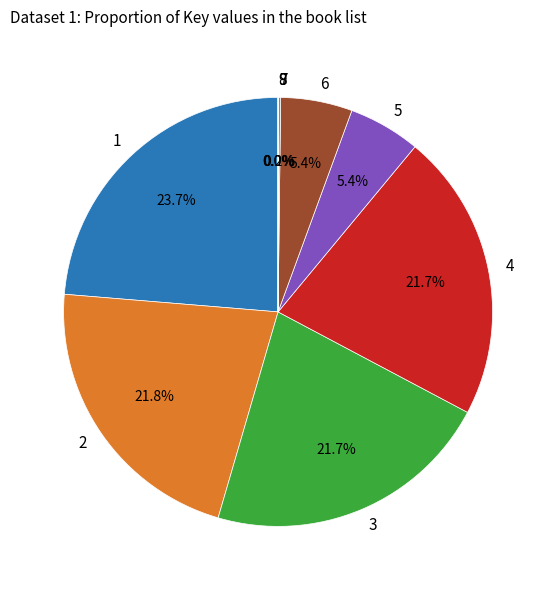

Is there a majority slice in this chart?

No